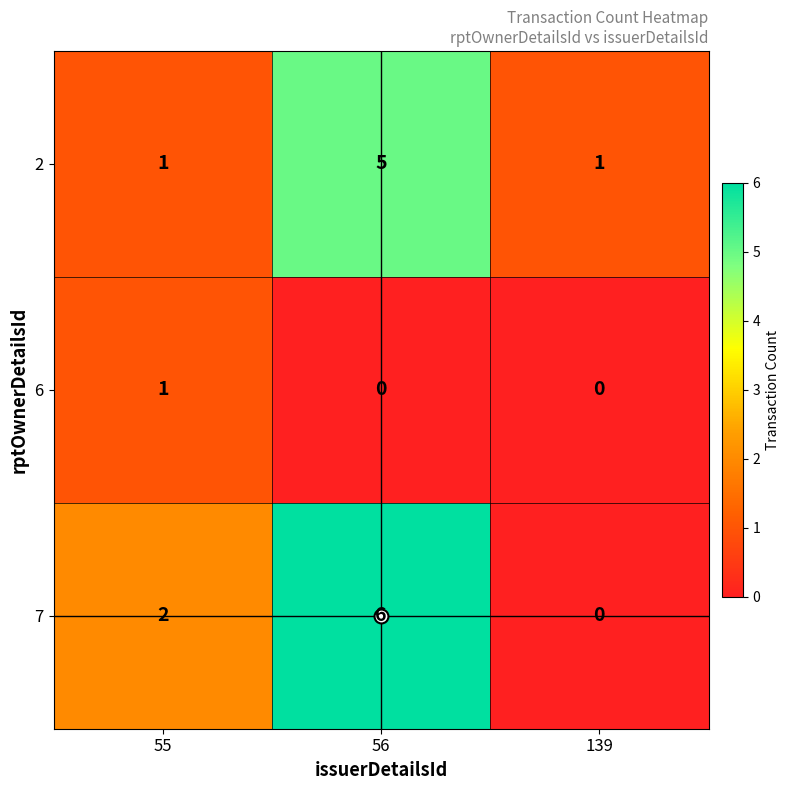

List the labels in order of 7 value, smallest first.

139, 55, 56